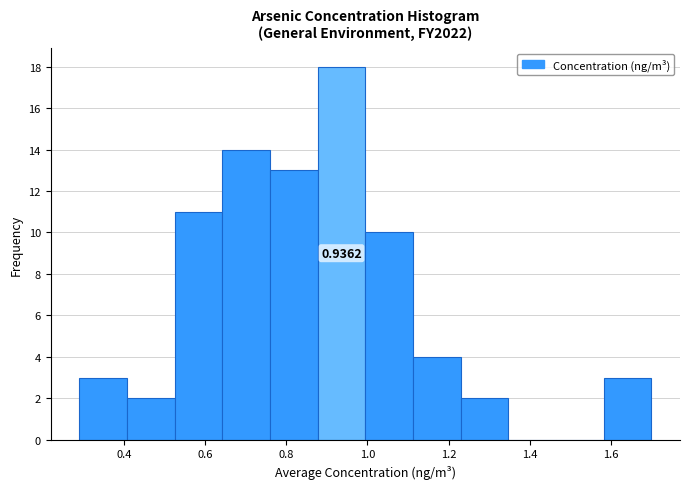

Which range on the x-axis has the tallest bar?

0.88 to 1.00